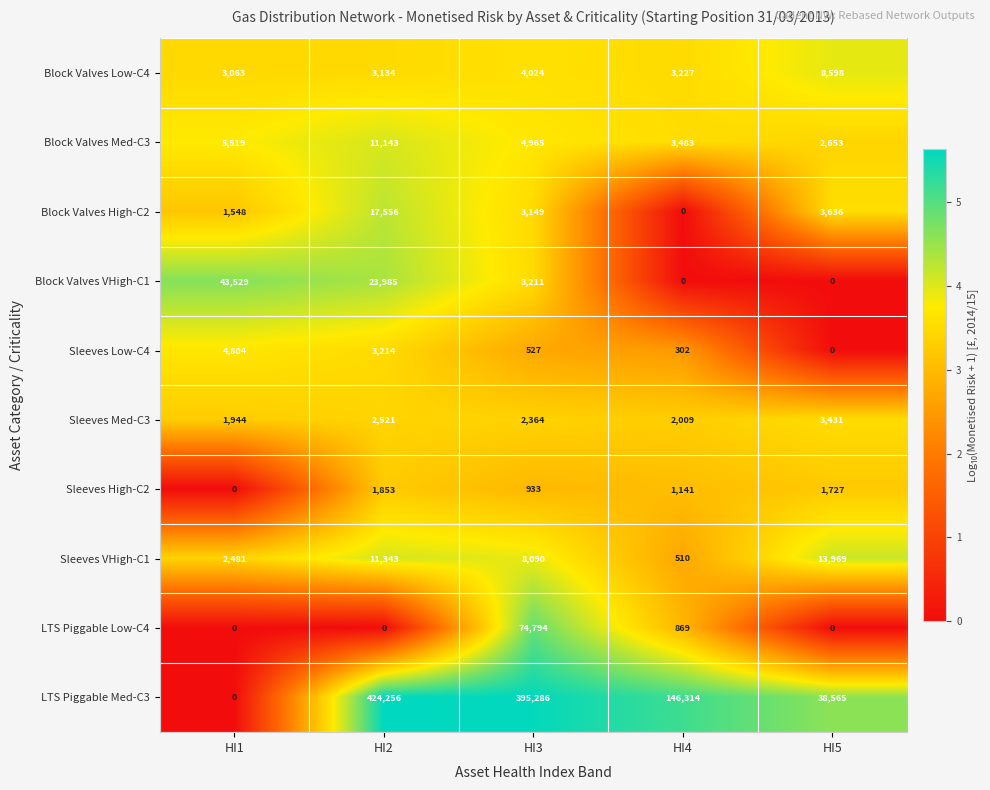

At which label is Sleeves High-C2 closest to 926?

HI3